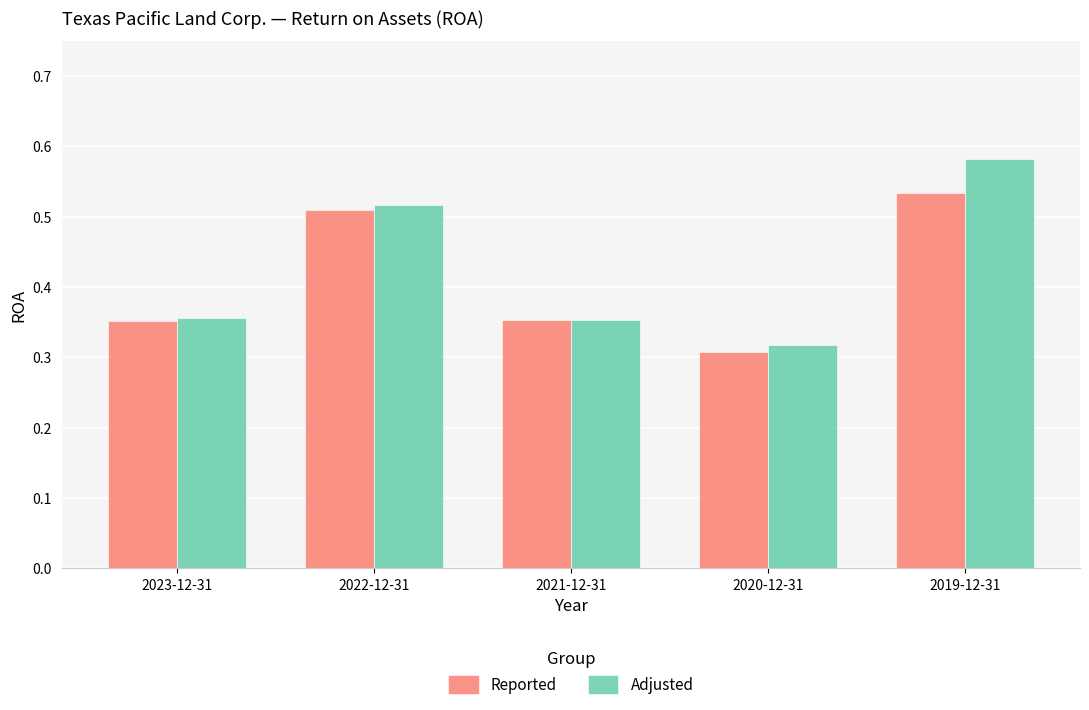

What is the difference between the Adjusted values at 2019-12-31 and 2023-12-31?

0.2